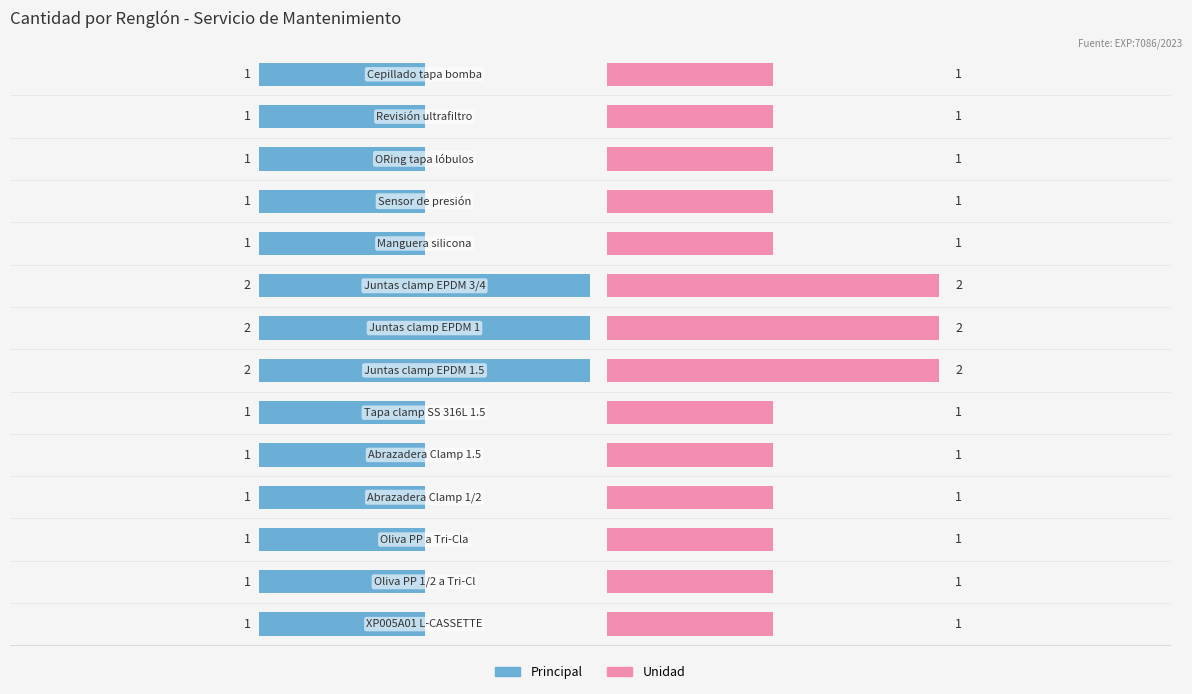

Reading left to right, list all the values displayed in this chart.

Cantidad: 1.0	1.0	1.0	1.0	1.0	1.0	2.0	2.0	2.0	1.0	1.0	1.0	1.0	1.0
Total: 1.0	1.0	1.0	1.0	1.0	1.0	2.0	2.0	2.0	1.0	1.0	1.0	1.0	1.0